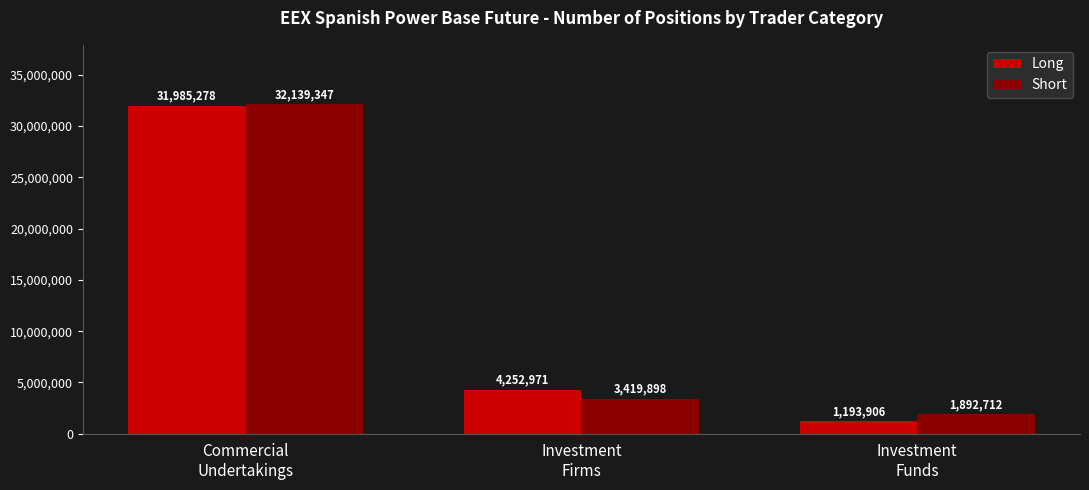

List the series in order of their overall mean, highest first.

Short, Long